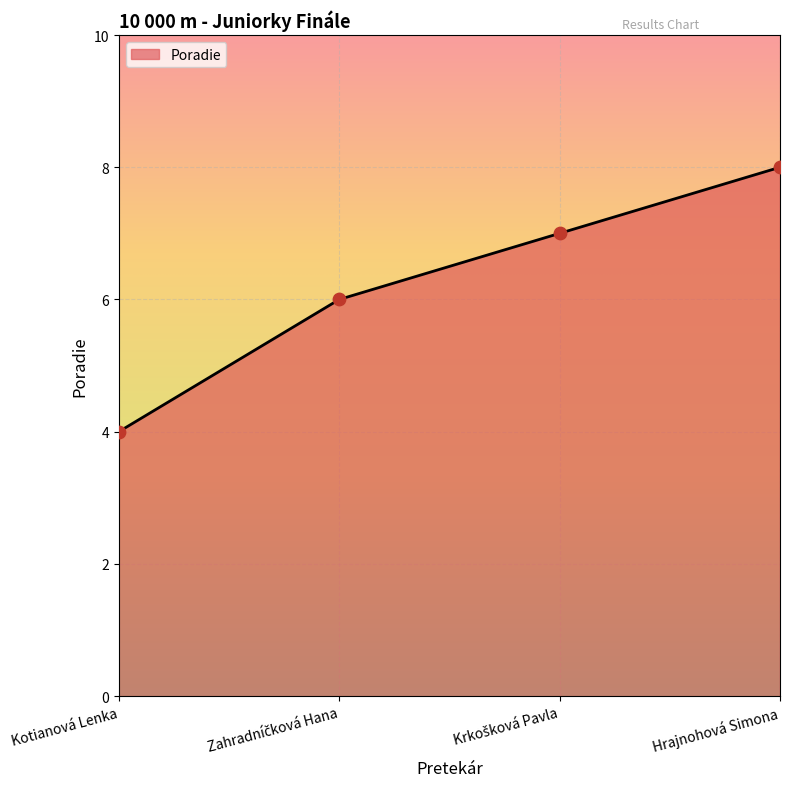

What is the change in value from Kotianová Lenka to Hrajnohová Simona?

+4